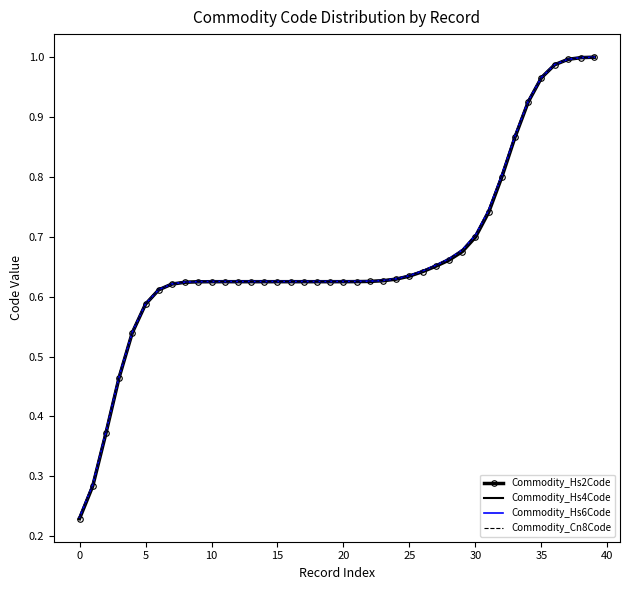

Which series has the widest spread of values?

Commodity_Hs2Code